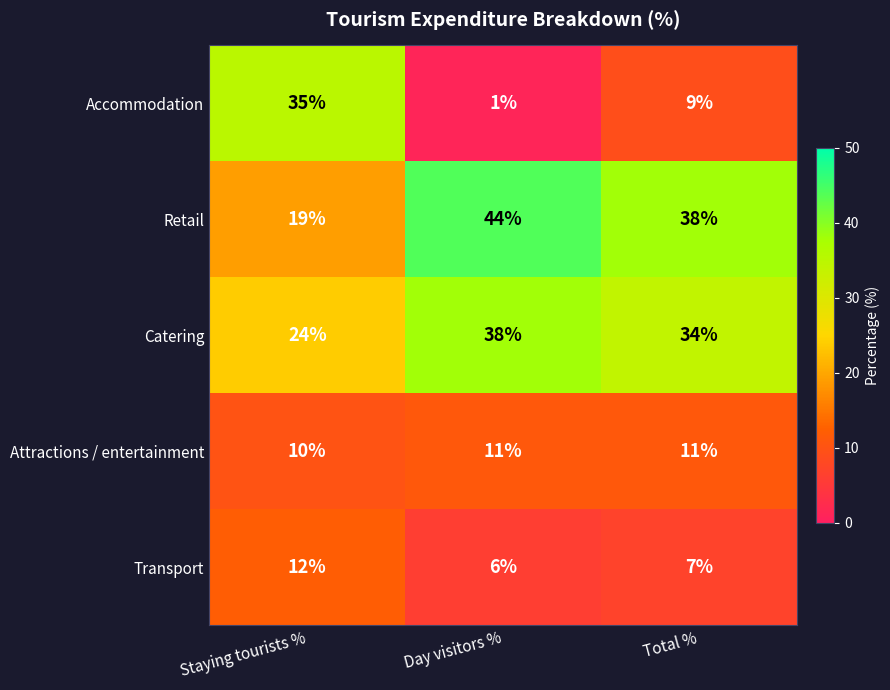

Where does the Retail series first go above 38?

Day visitors %